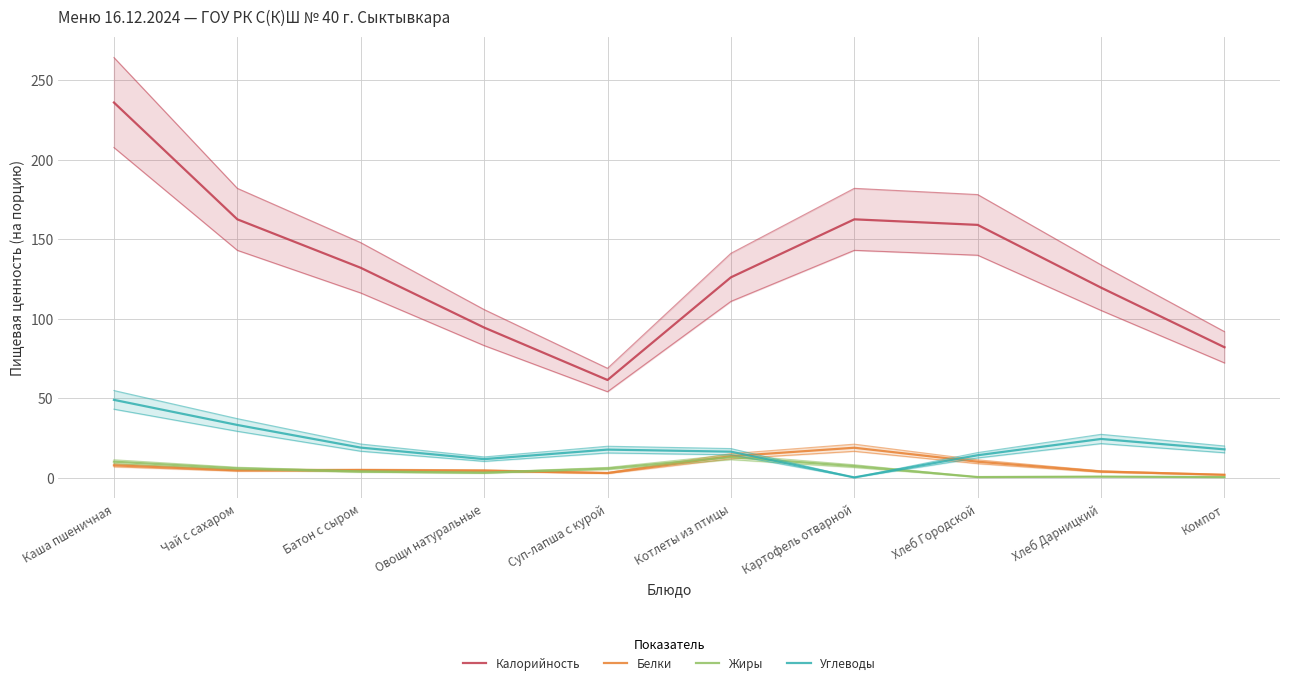

What is the value of the Жиры point at the 1st from the left?

10.0